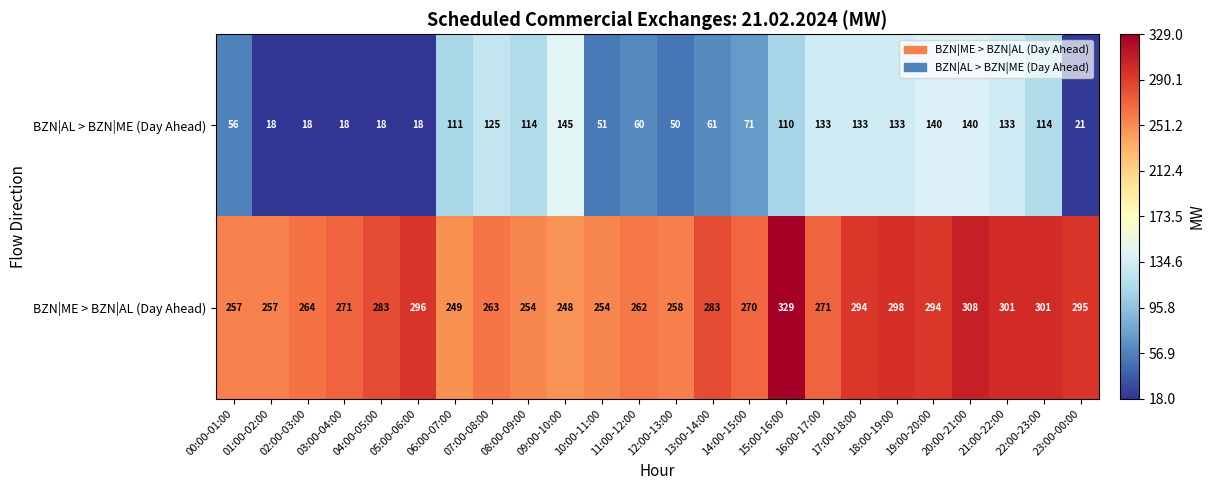

The value of BZN|ME > BZN|AL (Day Ahead) at 11:00-12:00 is 156. True or false?

False